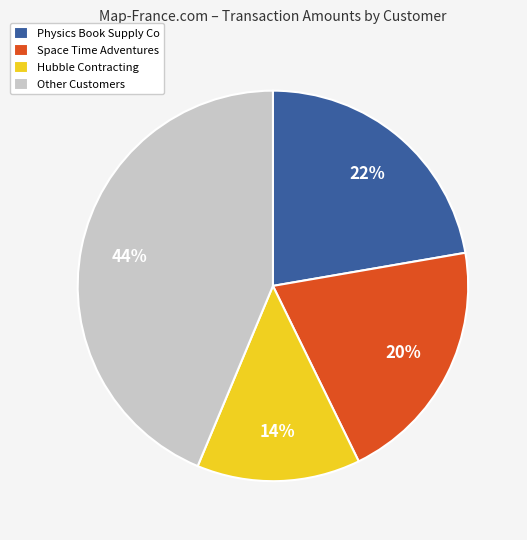

Rank the categories by value from lowest to highest.

Hubble Contracting, Space Time Adventures, Physics Book Supply Co, Other Customers